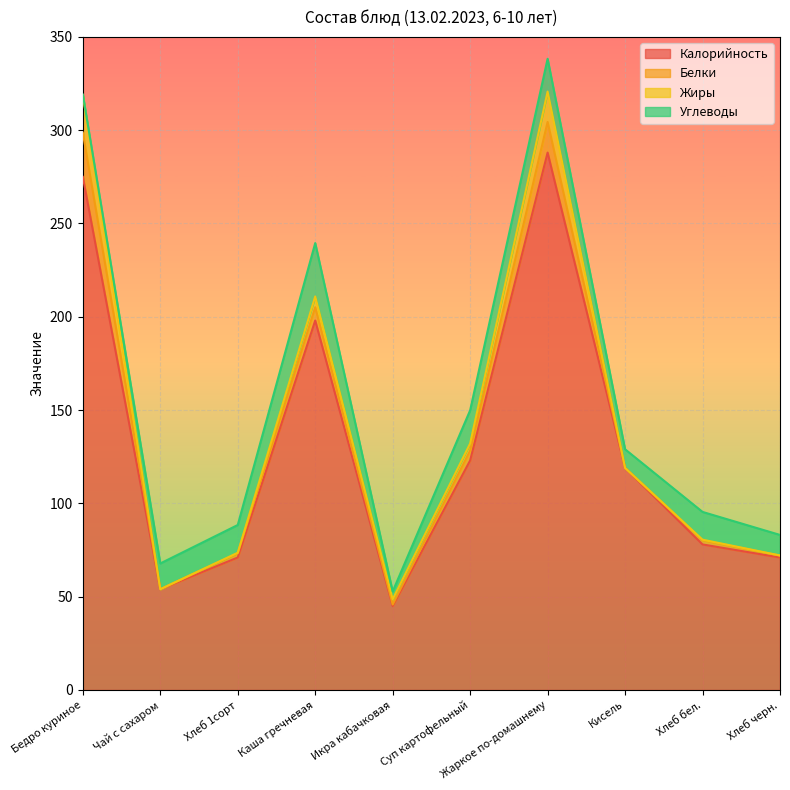

What is the sum of the Жиры values at Кисель and Хлеб черн.?

0.1